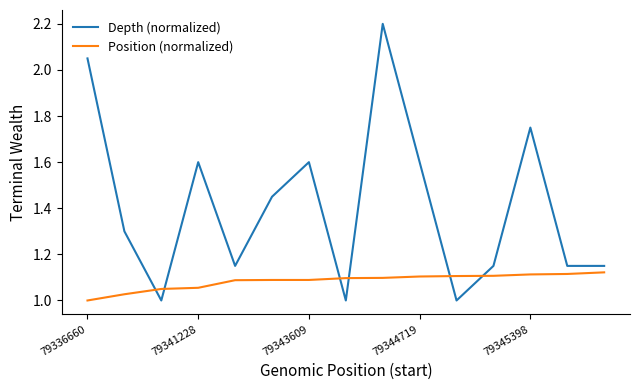

Which series ends up on top after the final intersection of Depth (normalized) and Position (normalized)?

Depth (normalized)